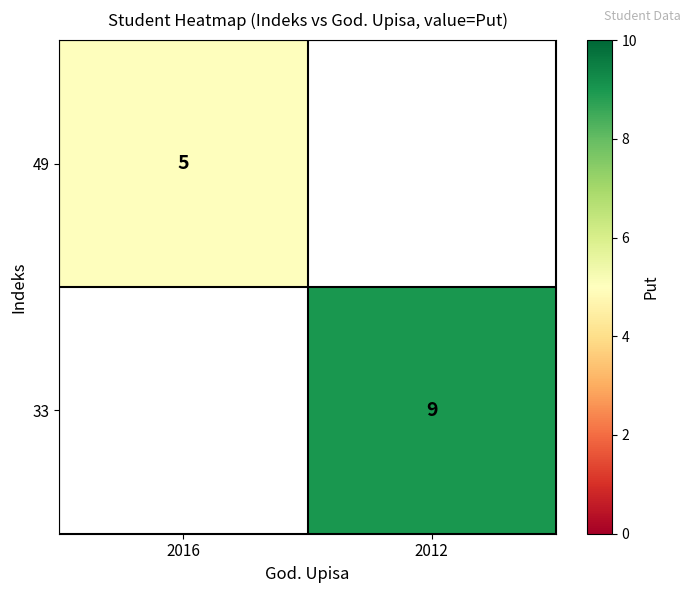

The value of 49 at 2016 is 5. True or false?

True